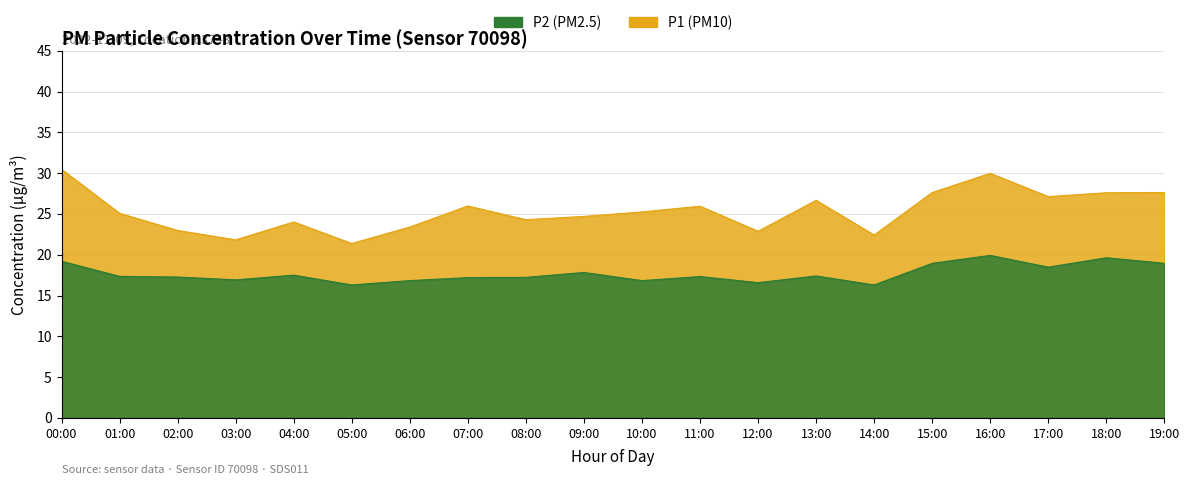

What is the smallest value displayed?

16.3